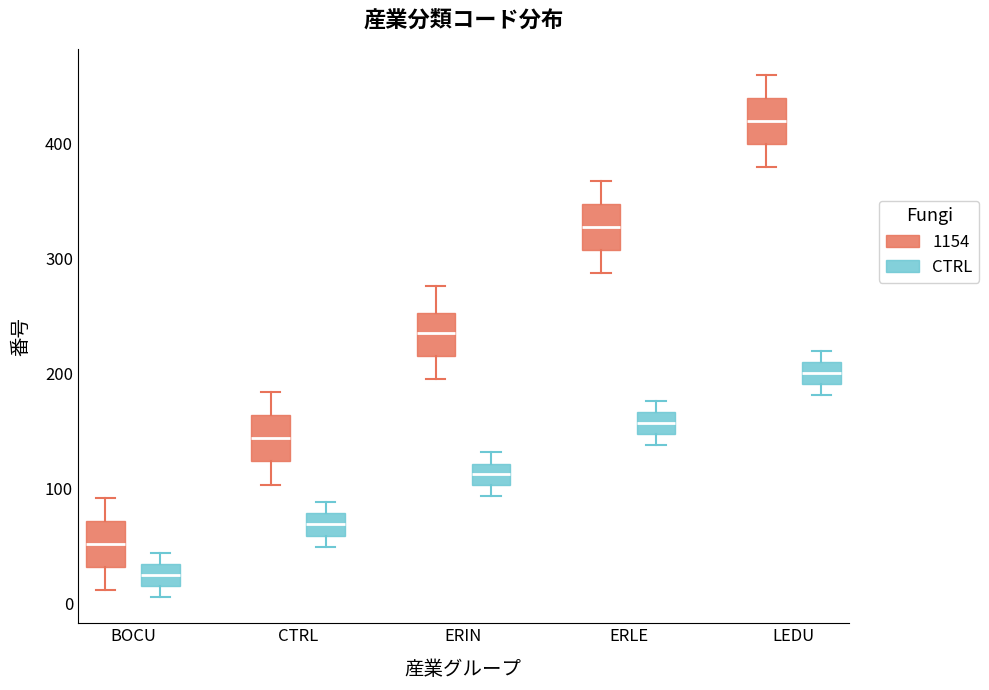

Which box's median line is the lowest?

BOCU (CTRL)